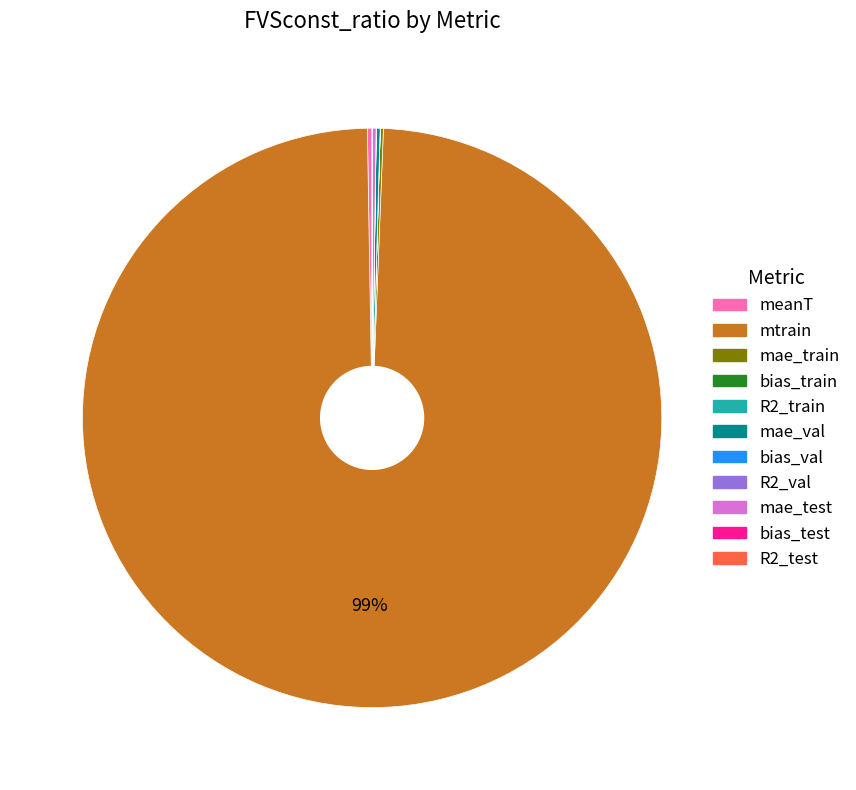

Does any single category account for the majority?

Yes